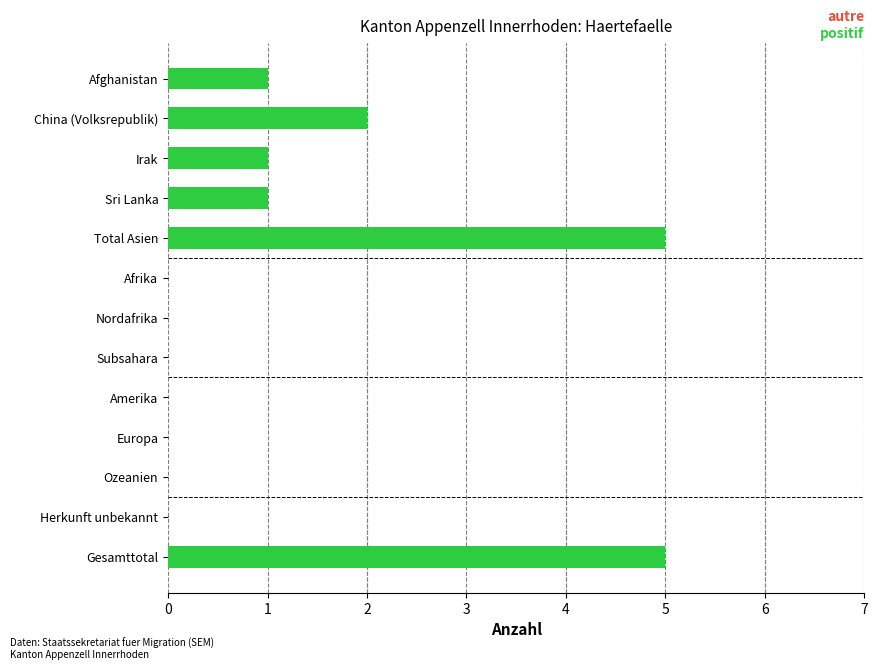

Between China (Volksrepublik) and Subsahara, which is larger?

China (Volksrepublik)